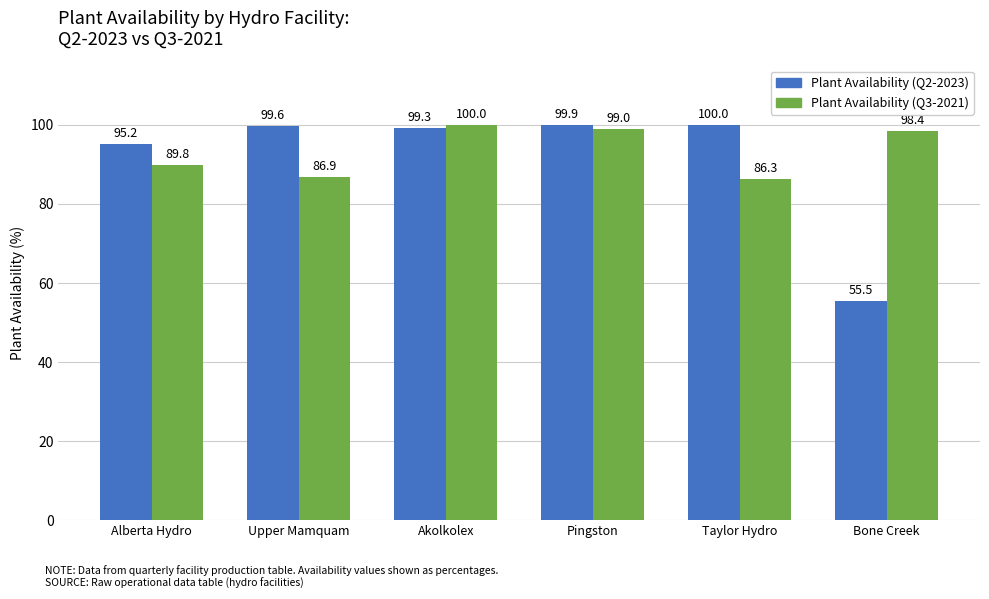

Reading left to right, transcribe all the data shown in this chart.

Plant Availability (Q2-2023): Alberta Hydro=95.2	Upper Mamquam=99.6	Akolkolex=99.3	Pingston=99.9	Taylor Hydro=100.0	Bone Creek=55.5
Plant Availability (Q3-2021): Alberta Hydro=89.8	Upper Mamquam=86.9	Akolkolex=100.0	Pingston=99.0	Taylor Hydro=86.3	Bone Creek=98.4